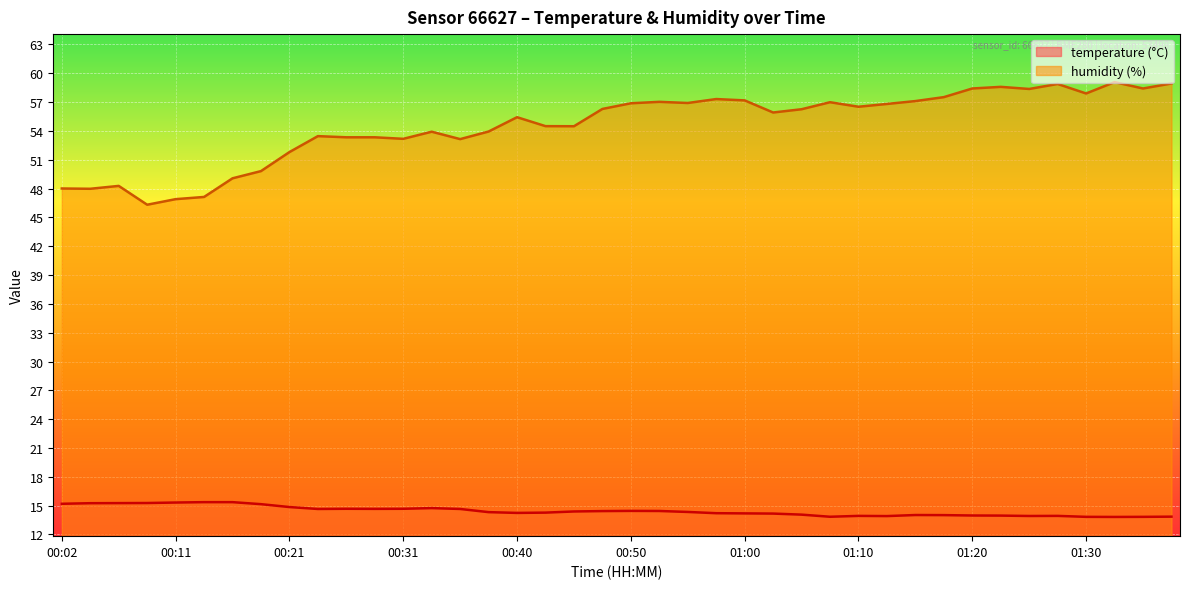

Which category has the highest value across all series?

01:33